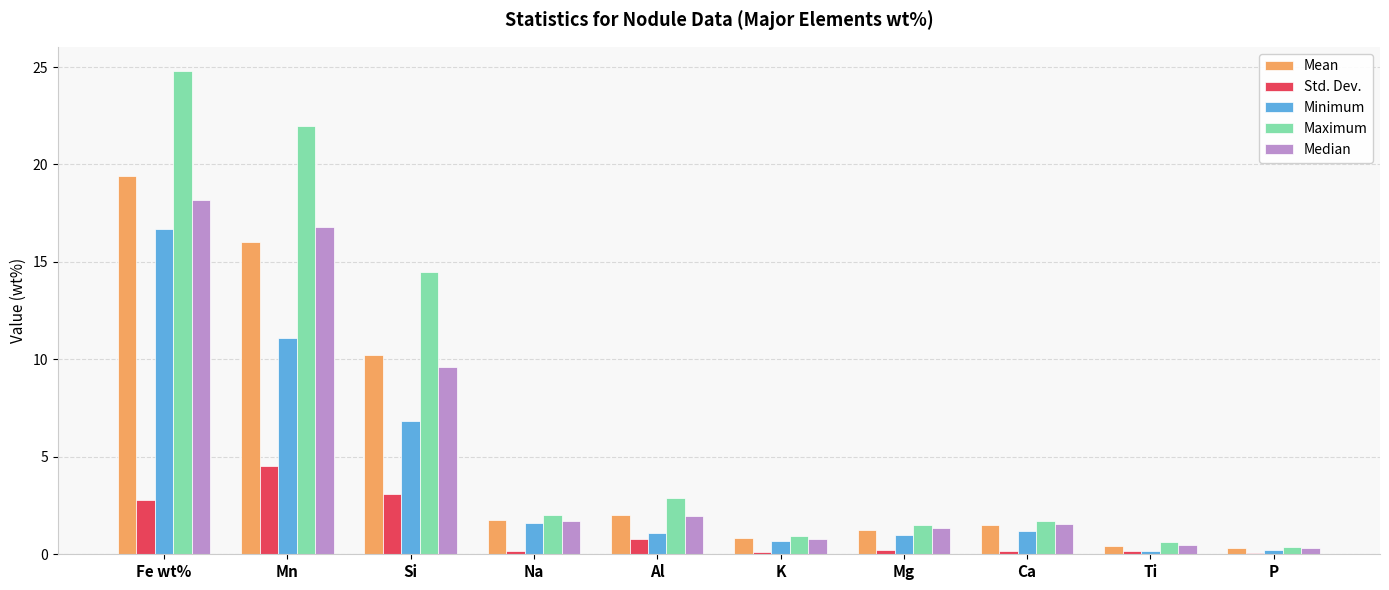

Which category has the highest value in the Maximum series?

Fe wt%